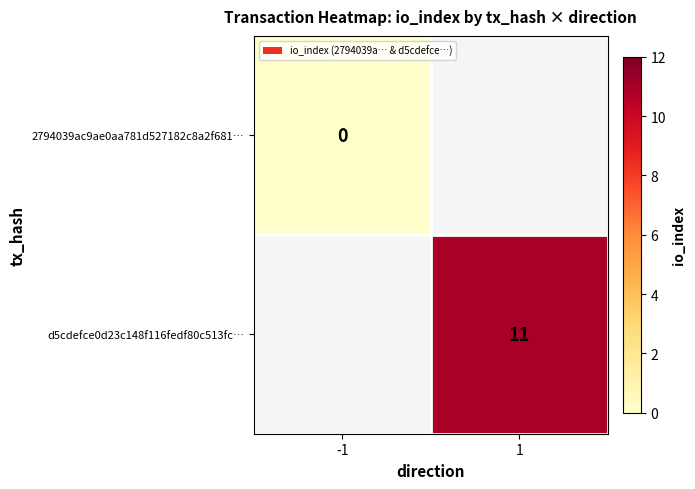

The d5cdefce0d23c148f116fedf80c513fc… series shows 8 at 1. True or false?

False